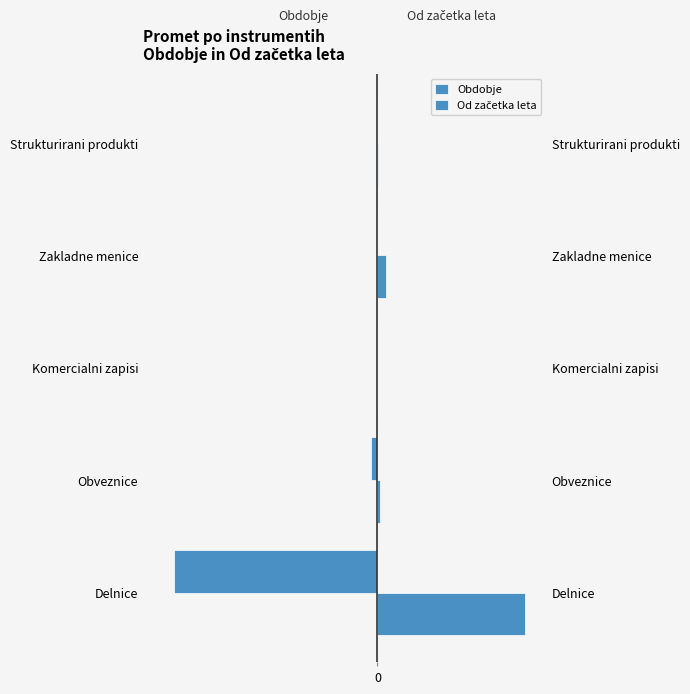

Which series changed the most between Delnice and Obveznice?

Obdobje